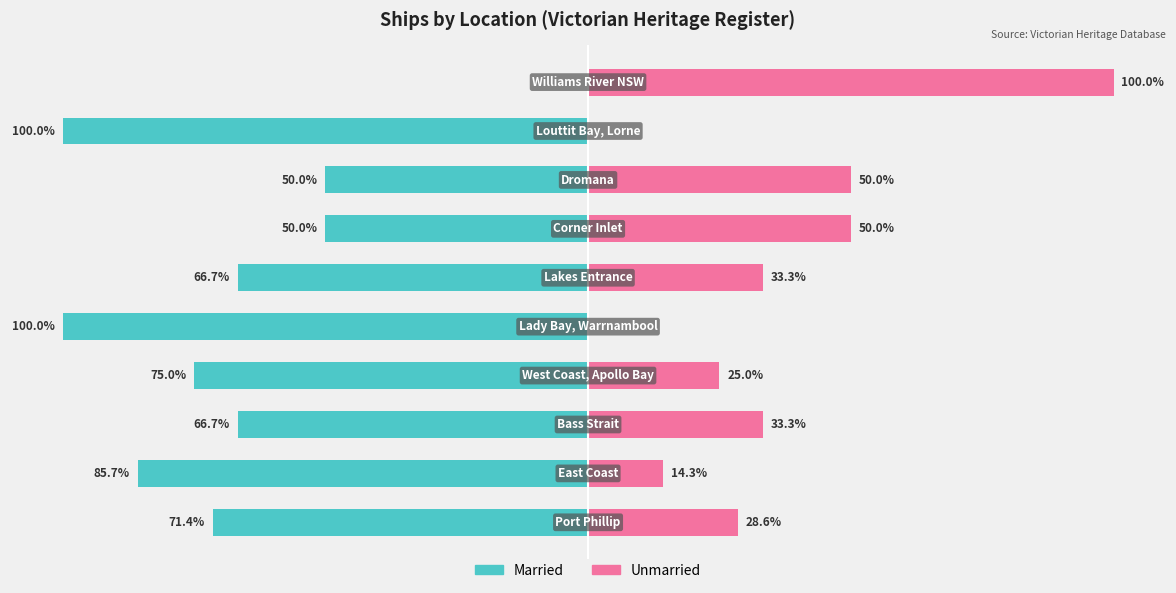

What are all the series names shown in the legend?

Married, Unmarried